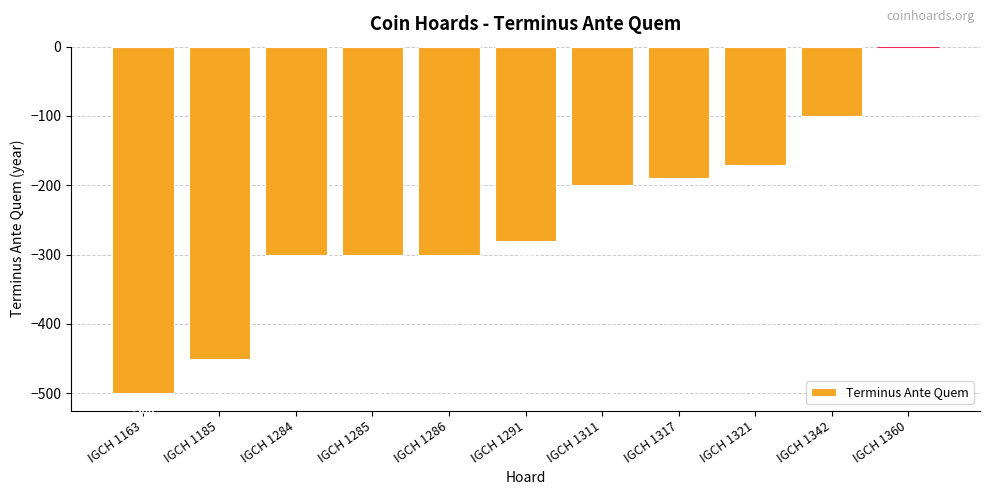

Which has a higher value, IGCH 1360 or IGCH 1285?

IGCH 1360